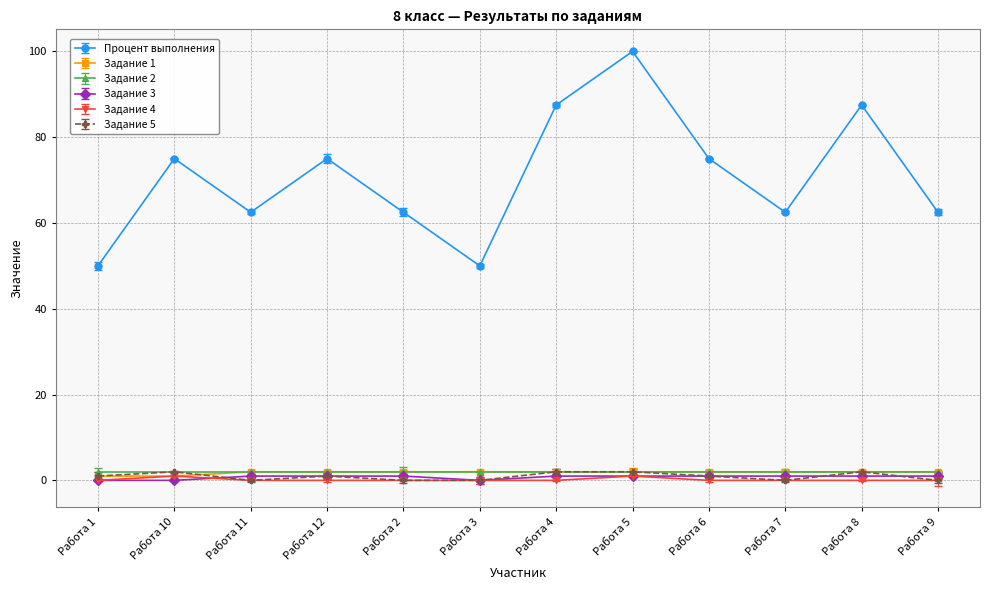

What is the value of the Задание 3 point at the 5th from the left?

1.0